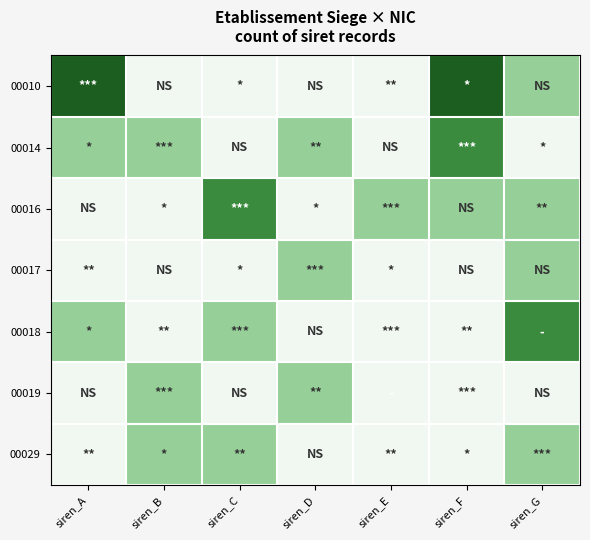

List the series in order of their peak value, highest first.

00010, 00014, 00016, 00018, 00017, 00019, 00029